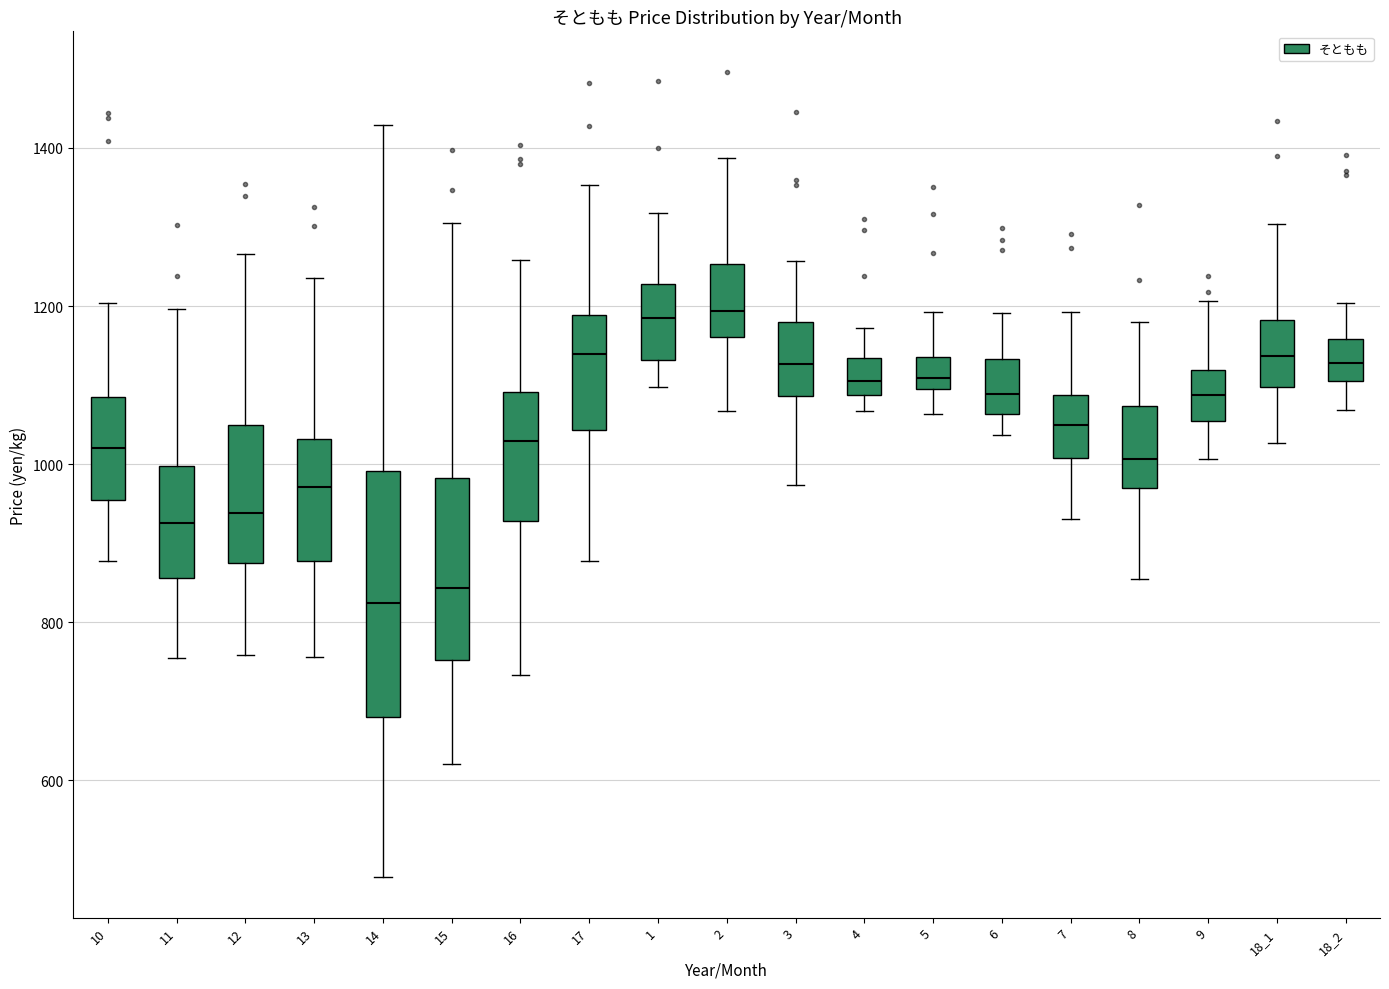

Reading left to right, transcribe this box plot: for each box, give where its median line is, the range the box spans, and where its two whiskers end, as read against the y-axis. The values are not printed on the chart, so give them approximately, as read against the axis.

10: median 1020, box 960 to 1080, whiskers 880 to 1200
11: median 920, box 860 to 1000, whiskers 760 to 1200
12: median 940, box 880 to 1040, whiskers 760 to 1260
13: median 980, box 880 to 1040, whiskers 760 to 1240
14: median 820, box 680 to 1000, whiskers 480 to 1420
15: median 840, box 760 to 980, whiskers 620 to 1300
16: median 1020, box 920 to 1100, whiskers 740 to 1260
17: median 1140, box 1040 to 1180, whiskers 880 to 1360
1: median 1180, box 1140 to 1220, whiskers 1100 to 1320
2: median 1200, box 1160 to 1260, whiskers 1060 to 1380
3: median 1120, box 1080 to 1180, whiskers 980 to 1260
4: median 1100, box 1080 to 1140, whiskers 1060 to 1180
5: median 1100 (inside the box), box 1100 to 1140, whiskers 1060 to 1200
6: median 1080, box 1060 to 1140, whiskers 1040 to 1200
7: median 1040, box 1000 to 1080, whiskers 940 to 1200
8: median 1000, box 960 to 1080, whiskers 860 to 1180
9: median 1080, box 1060 to 1120, whiskers 1000 to 1200
18_1: median 1140, box 1100 to 1180, whiskers 1020 to 1300
18_2: median 1120, box 1100 to 1160, whiskers 1060 to 1200